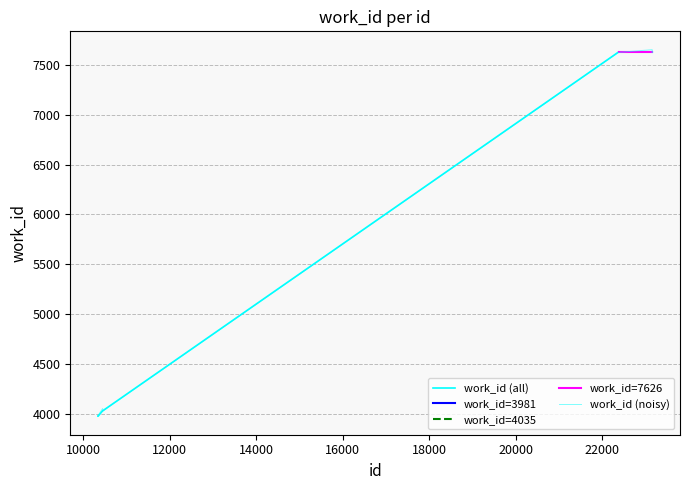

Does the chart display data point markers on the line(s)?

No